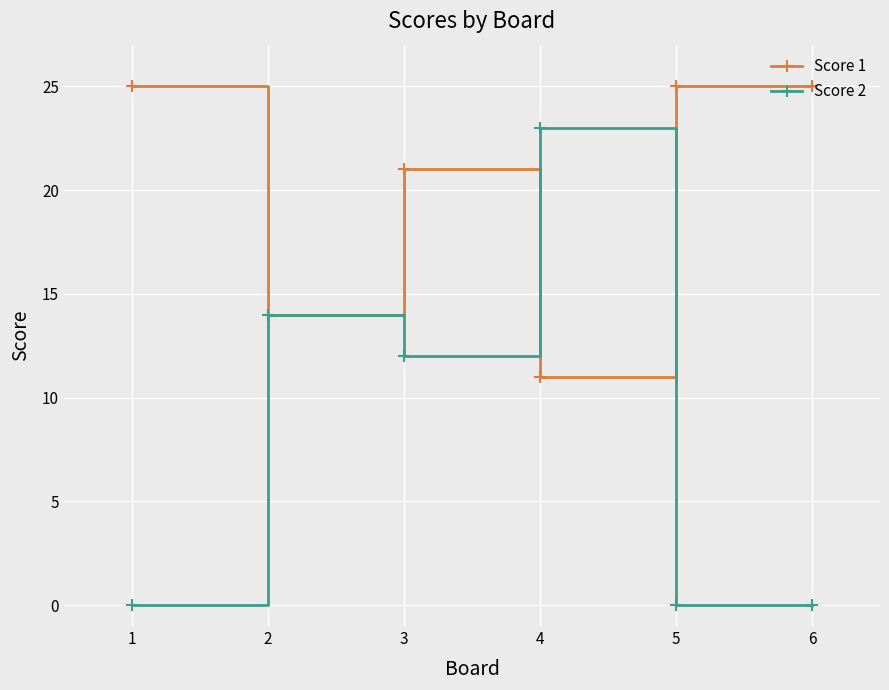

Rank the series by their maximum value, from lowest to highest.

Score 2, Score 1